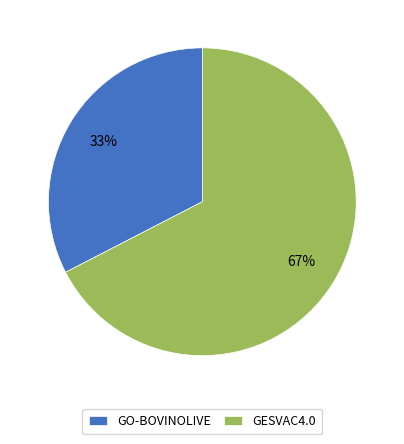

To the nearest percent, what is the average slice percentage?

50%